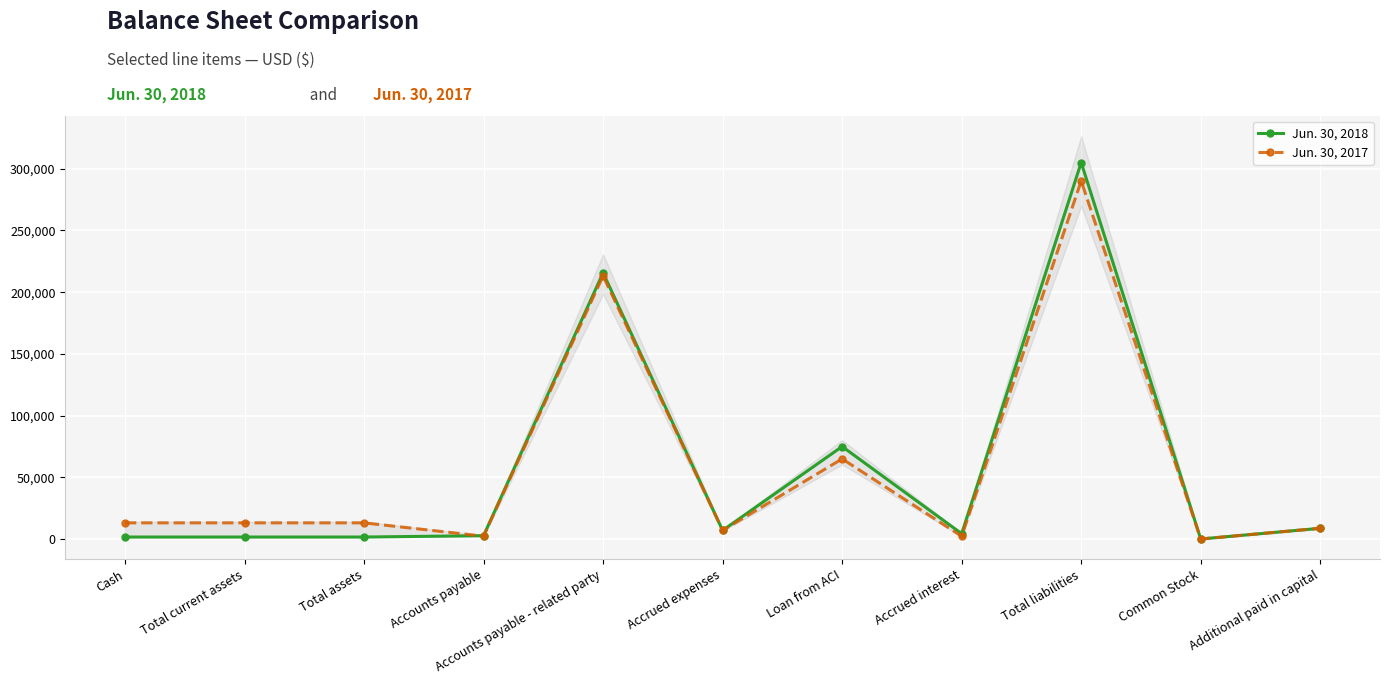

Rank the series by their average value, from highest to lowest.

Jun. 30, 2017, Jun. 30, 2018